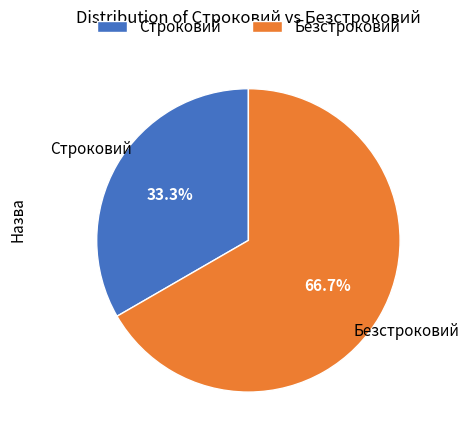

How many segments does this pie chart have?

2